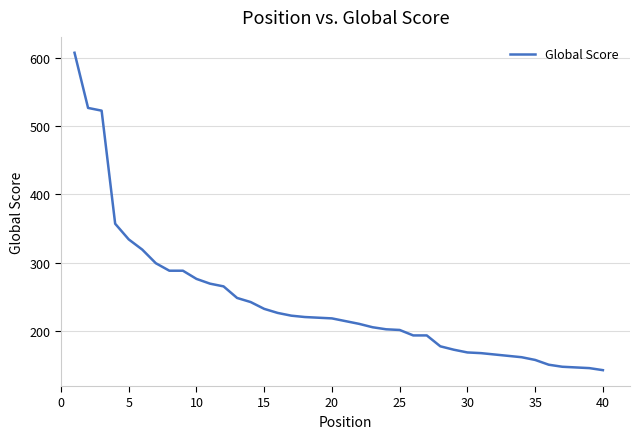

What is the difference between the maximum and minimum values?

466